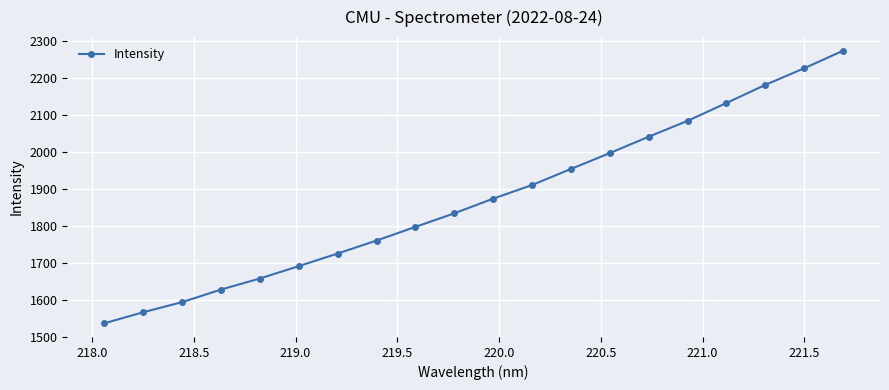

Reading right to left, list all the values displayed in this chart.

2274.6	2227.2	2182.2	2133.2	2084.8	2041.9	1997.6	1954.7	1911.2	1874.3	1834.6	1797.8	1760.8	1725.7	1691.6	1658.1	1628.1	1594.0	1566.8	1536.7